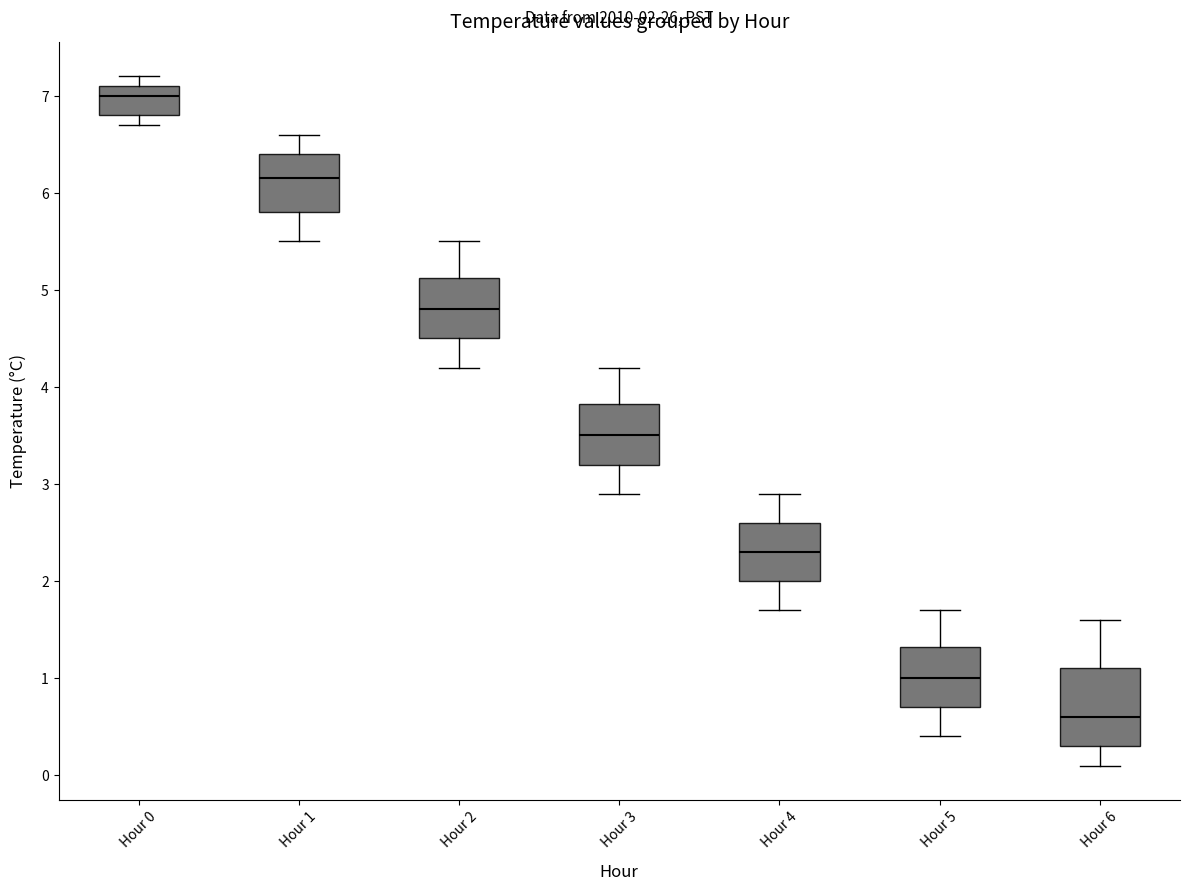

Which box has the highest median line?

Hour 0